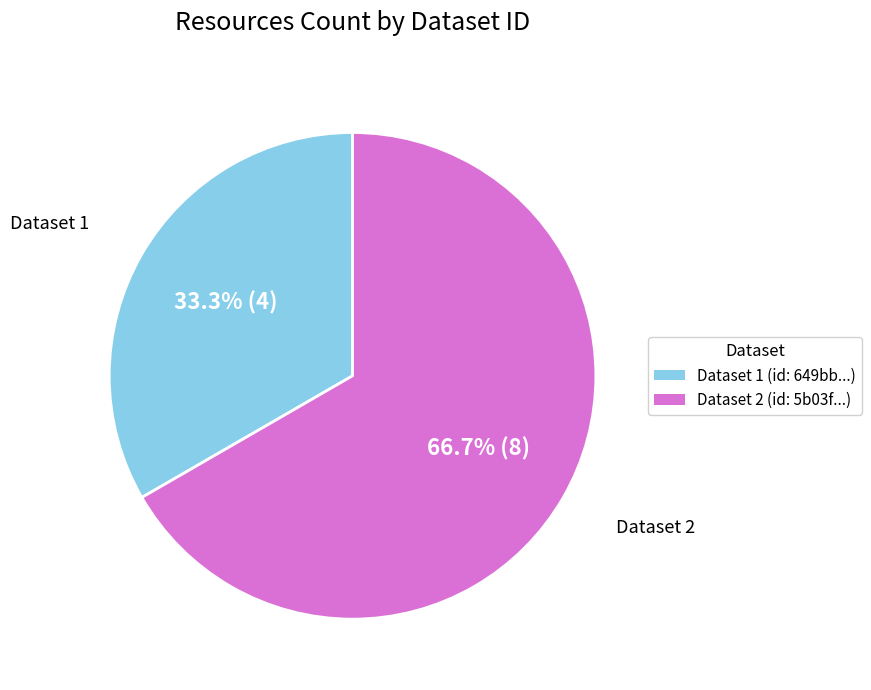

Is there a majority slice in this chart?

Yes